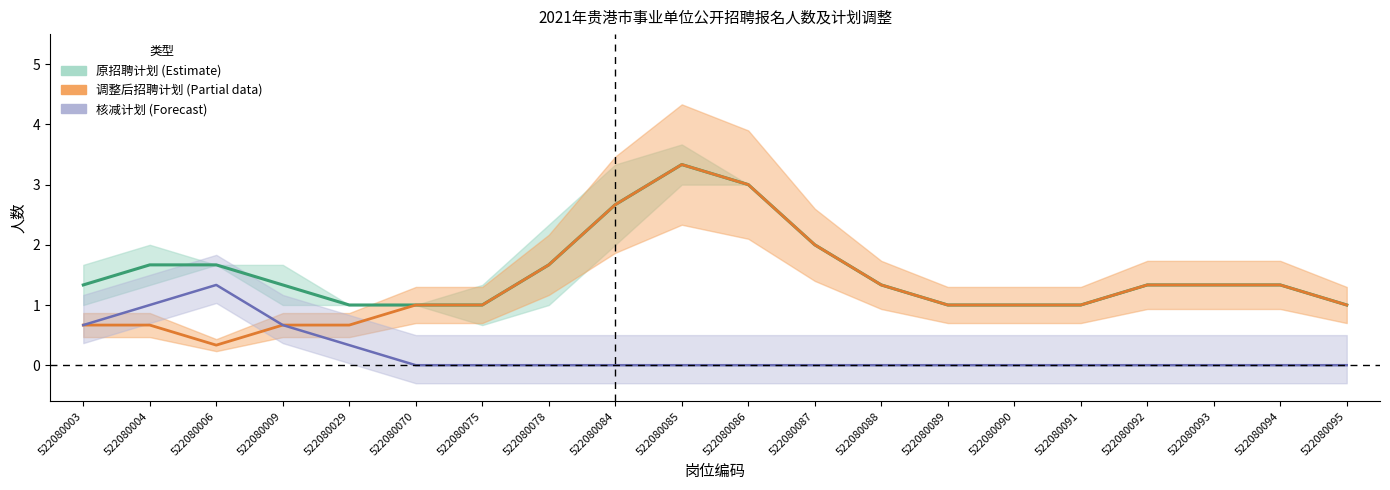

The value of 报名人数 at 522080087 is 2. True or false?

True